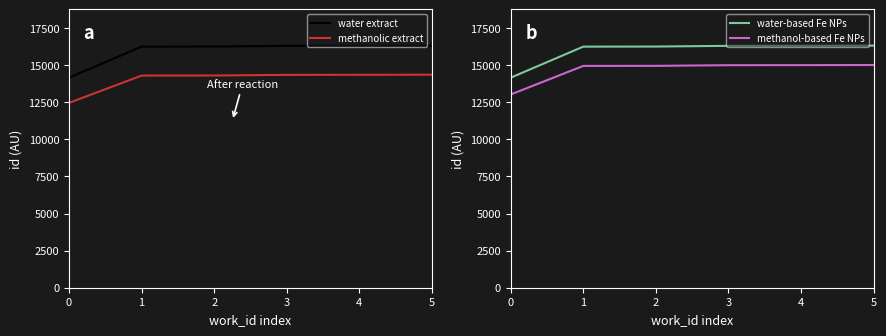

True or false: methanolic extract has more than 1 points higher than both neighbors.

False